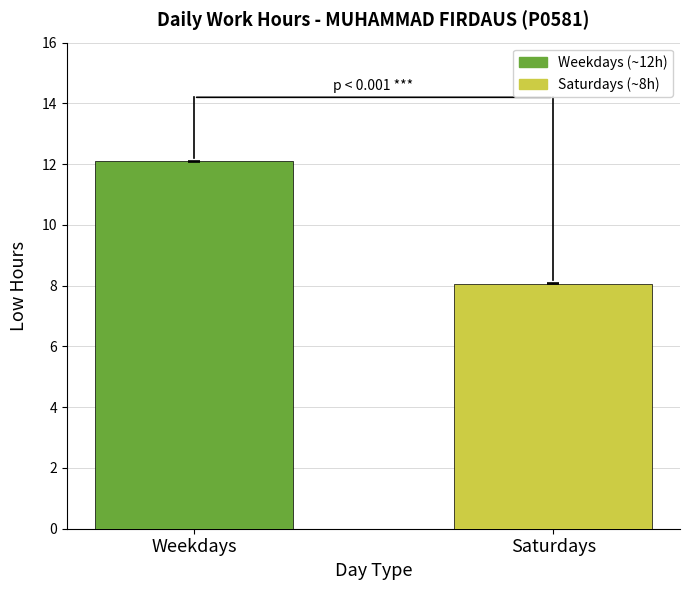

What is the minimum value shown in the chart?

8.1